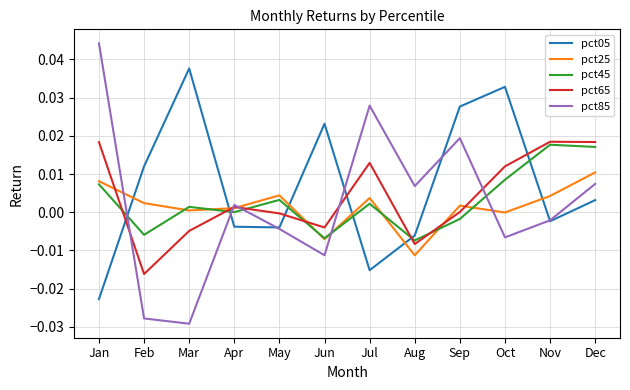

At how many categories does at least one series exceed 0?

12